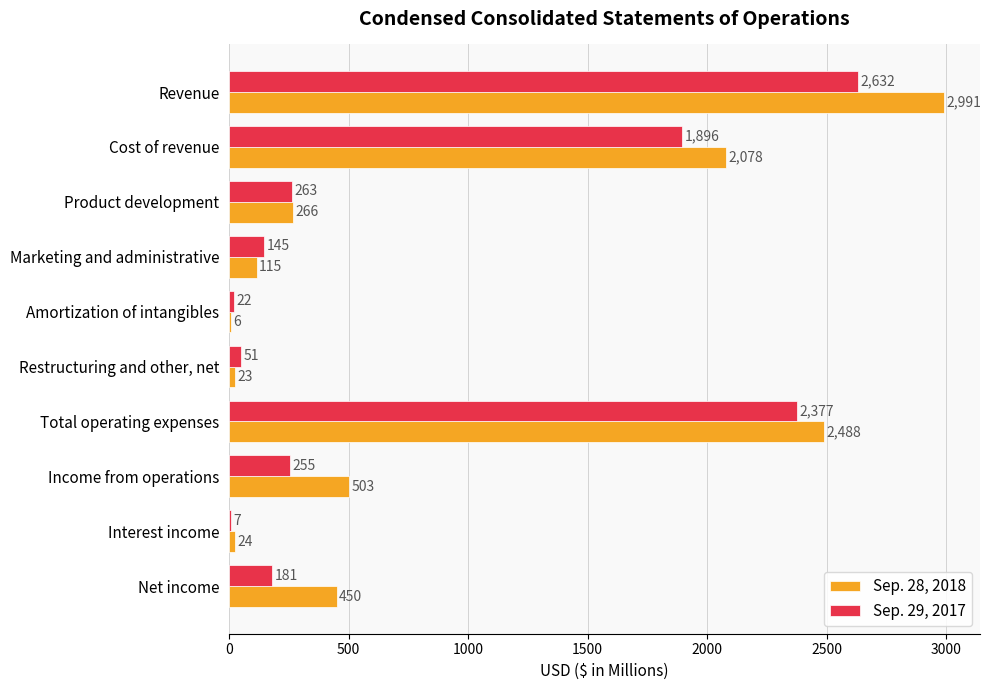

How many distinct data groups are displayed?

2